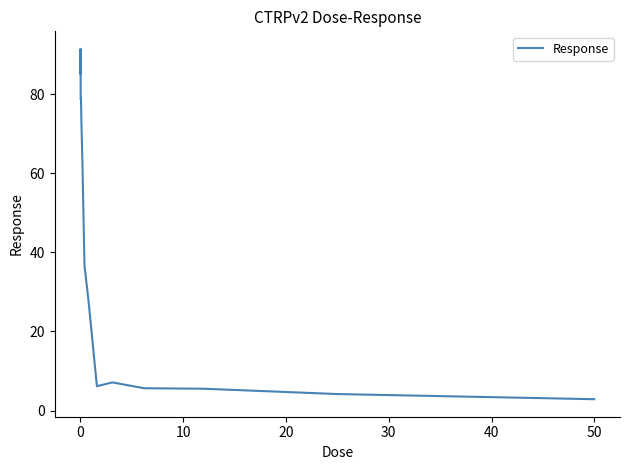

How many lines are shown in the chart?

1